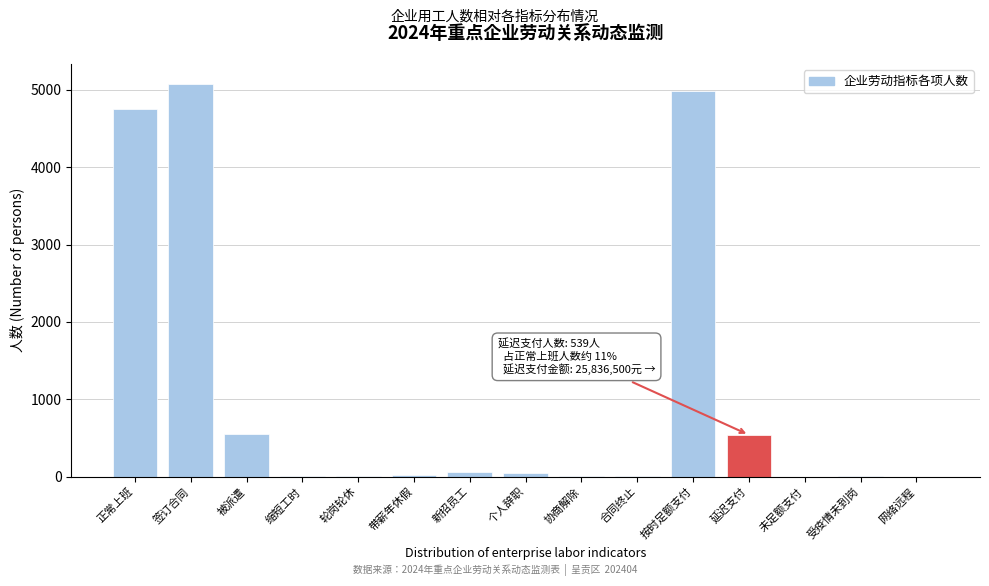

Between 正常上班 and 签订合同, which is larger?

签订合同